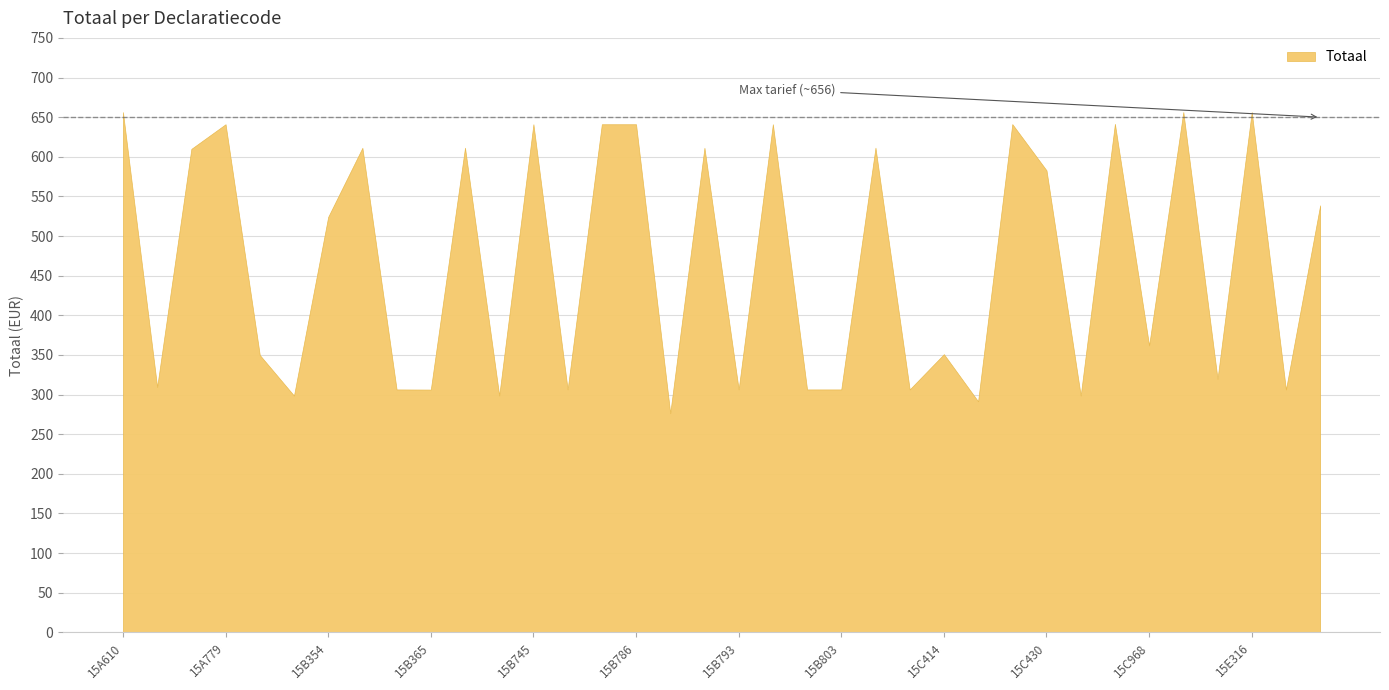

What is the sum of all values?

16766.1